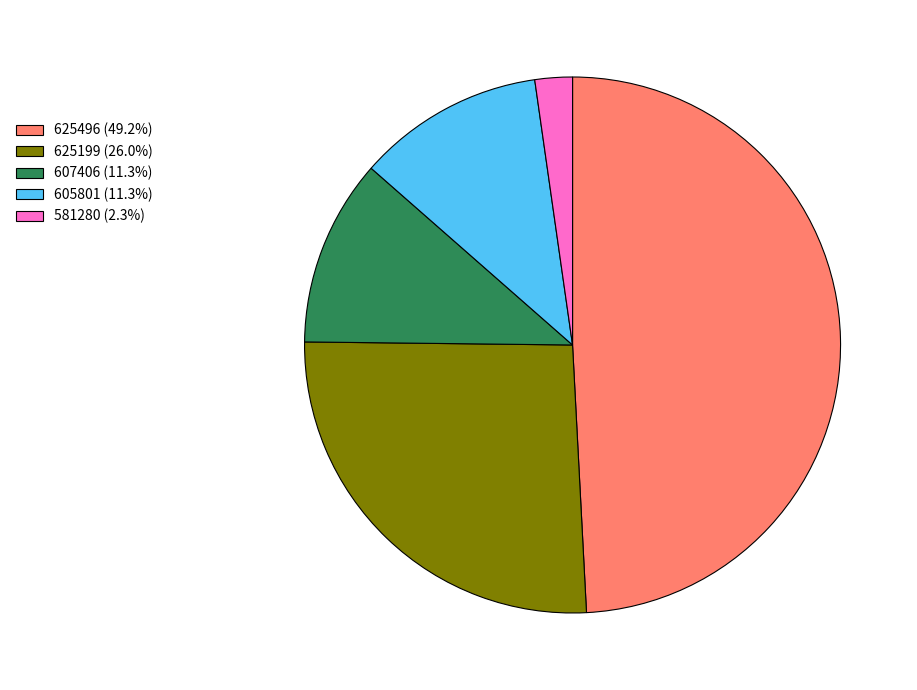

Do 625496 (49.2%) and 581280 (2.3%) together represent more than half of the pie?

Yes